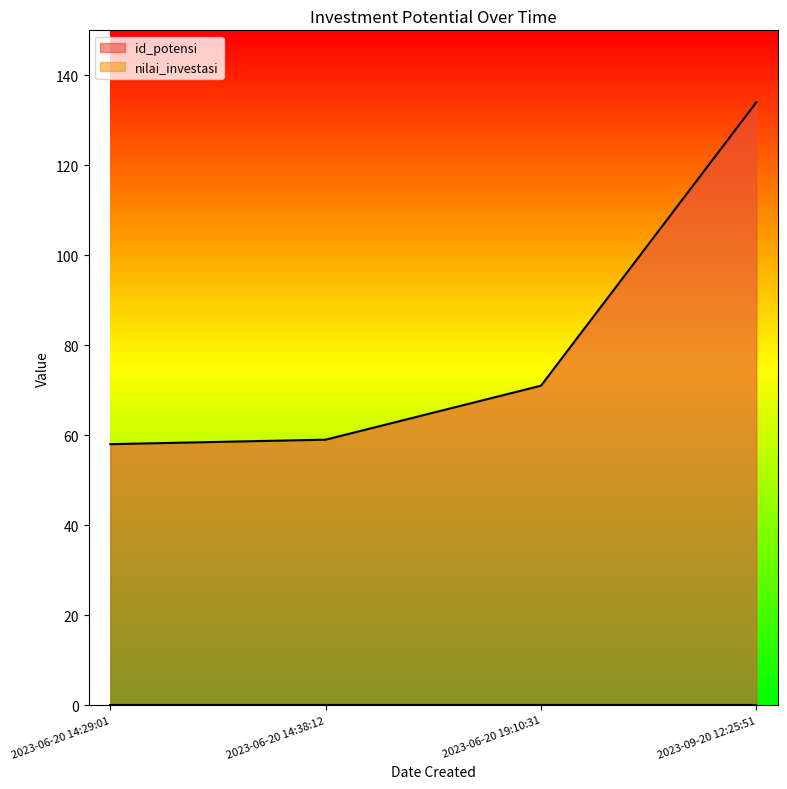

Rank the categories by value from lowest to highest.

2023-06-20 14:29:01, 2023-06-20 14:38:12, 2023-06-20 19:10:31, 2023-09-20 12:25:51